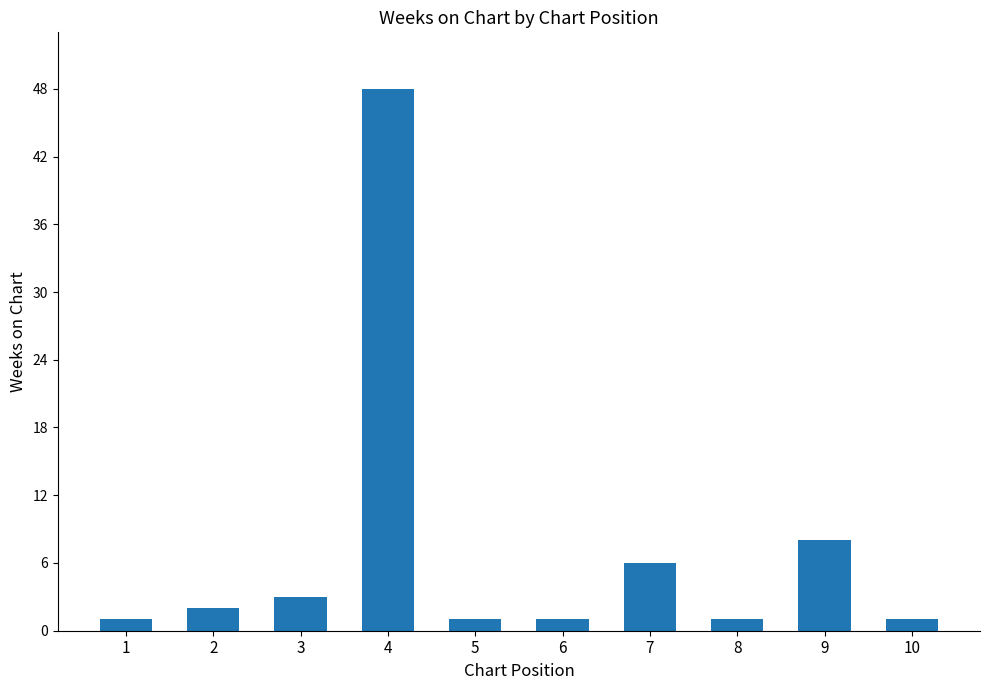

What is the minimum value shown in the chart?

1